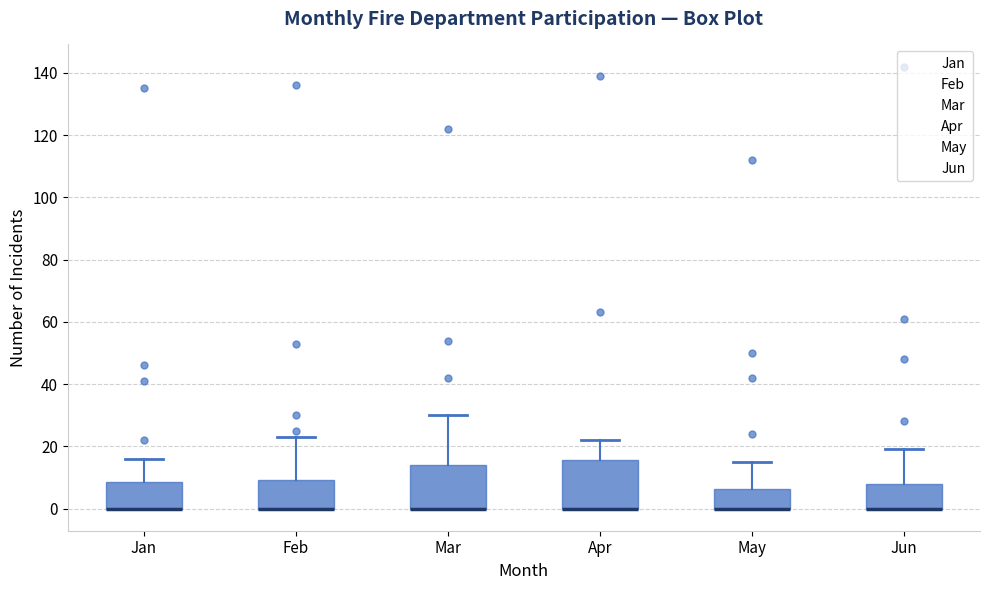

Reading left to right, transcribe this box plot: for each box, give where its median line is, the range the box spans, and where its two whiskers end, as read against the y-axis. The values are not printed on the chart, so give them approximately, as read against the axis.

Jan: median 0 (drawn on the box's lower edge), box 0 to 8, whiskers 0 to 16
Feb: median 0 (drawn on the box's lower edge), box 0 to 10, whiskers 0 to 24
Mar: median 0 (drawn on the box's lower edge), box 0 to 14, whiskers 0 to 30
Apr: median 0 (drawn on the box's lower edge), box 0 to 16, whiskers 0 to 22
May: median 0 (drawn on the box's lower edge), box 0 to 6, whiskers 0 to 16
Jun: median 0 (drawn on the box's lower edge), box 0 to 8, whiskers 0 to 20